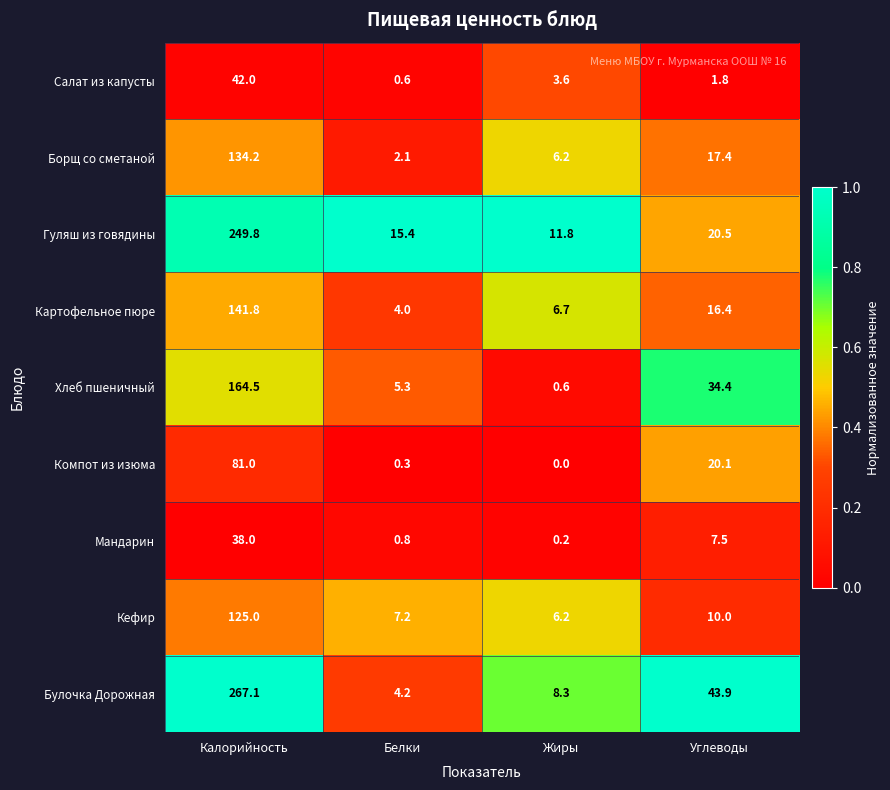

What is the minimum value for Салат из капусты?

0.6